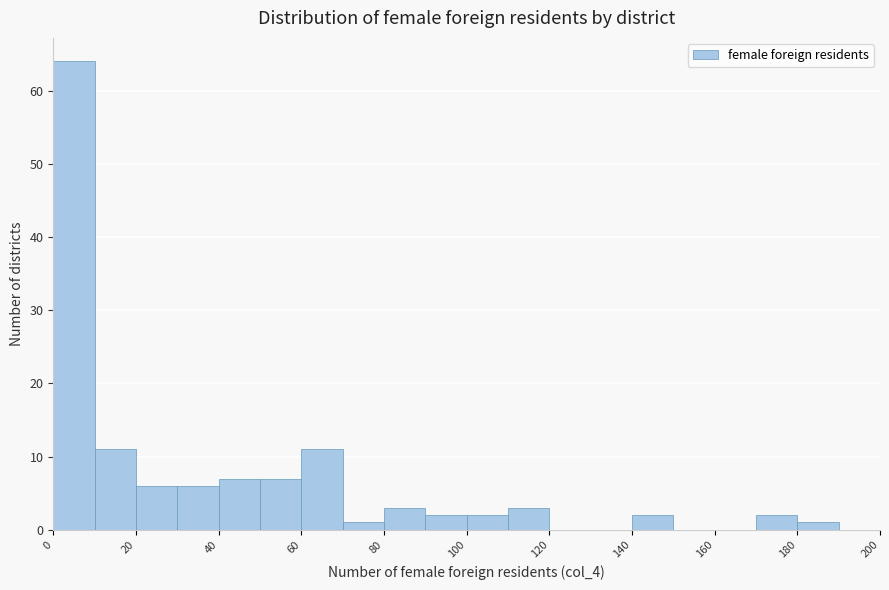

Reading left to right, list every bar in this chart as the range it spans on the x-axis followed by its height. The values are not printed on the chart, so give them approximately, as read against the axis.

0 to 10: 64
10 to 20: 11
20 to 30: 6
30 to 40: 6
40 to 50: 7
50 to 60: 7
60 to 70: 11
70 to 80: 1
80 to 90: 3
90 to 100: 2
100 to 110: 2
110 to 120: 3
120 to 130: 0
130 to 140: 0
140 to 150: 2
150 to 160: 0
160 to 170: 0
170 to 180: 2
180 to 190: 1
190 to 200: 0